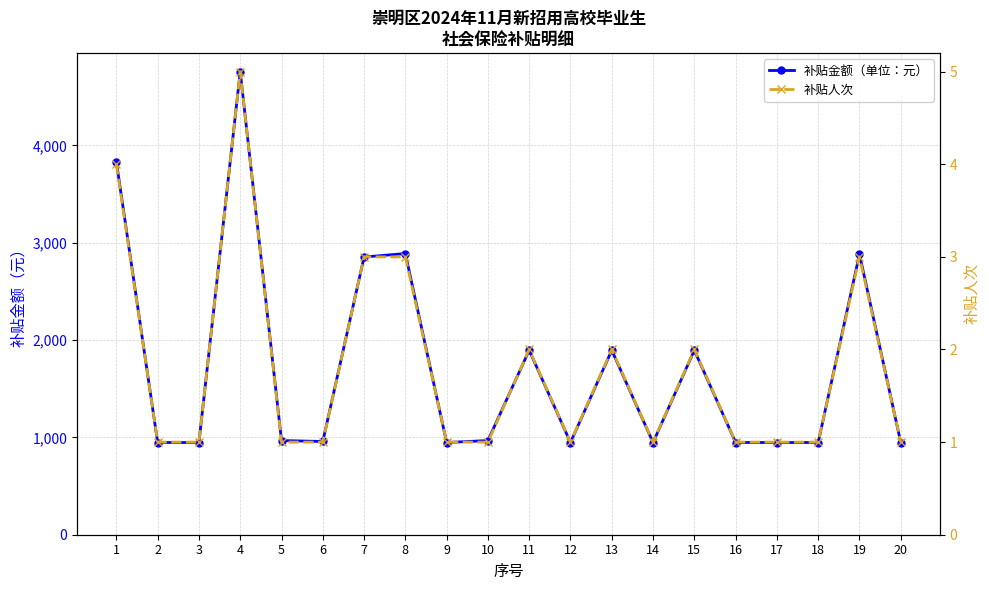

Which series has the widest spread of values?

补贴金额（单位：元）